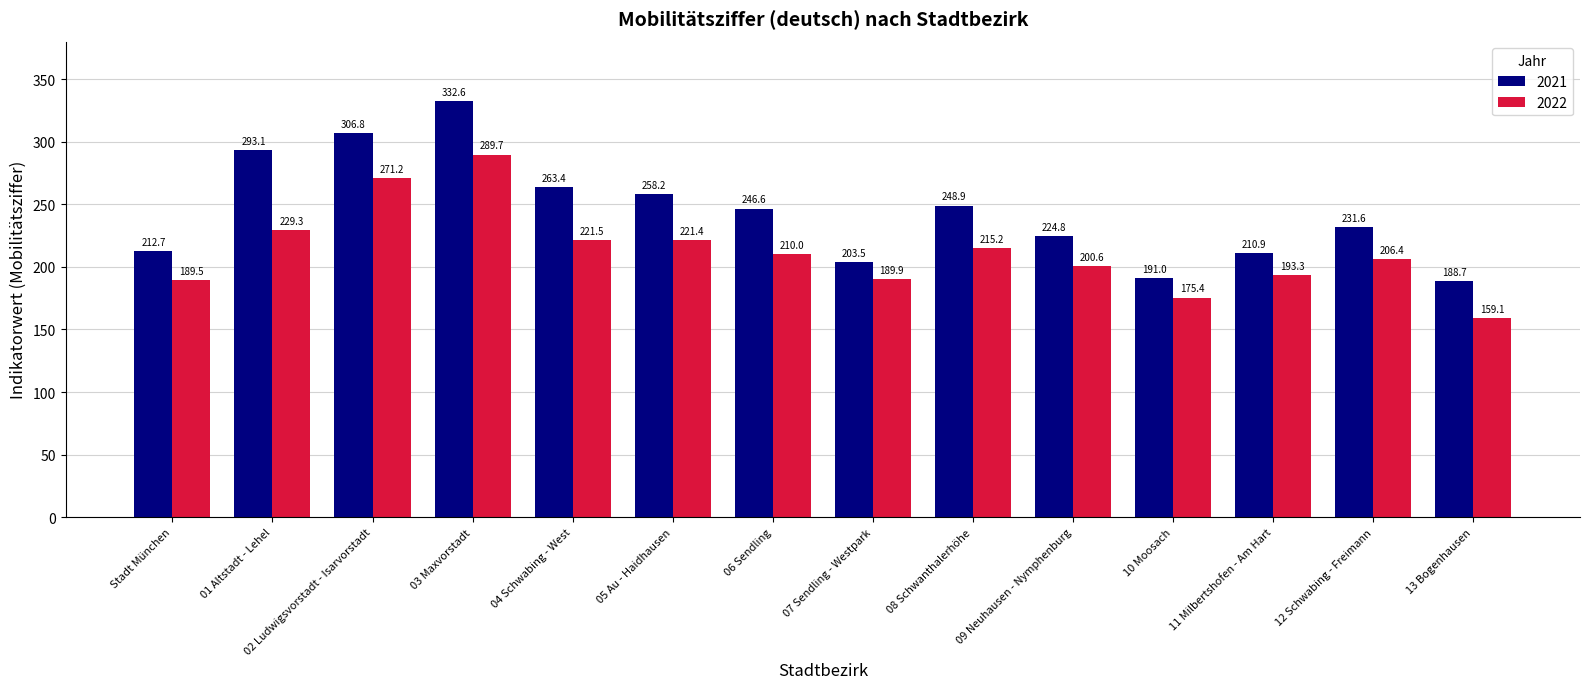

How many data points in 2021 are less than 246?

7